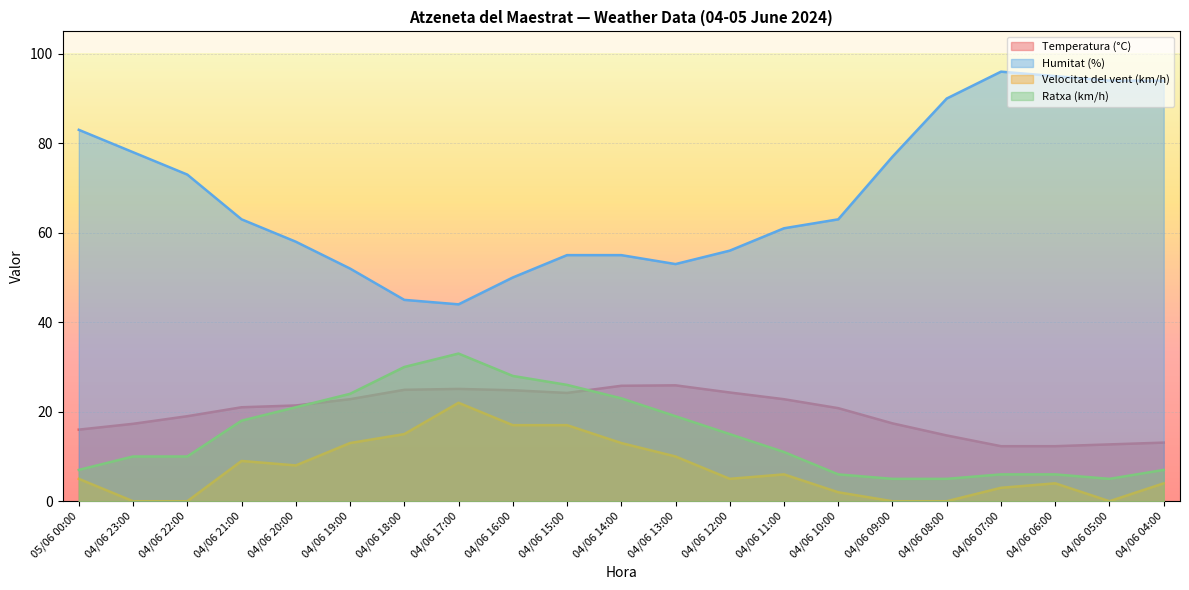

True or false: Velocitat del vent (km/h) has a value of 13.0 at 04/06 14:00.

True